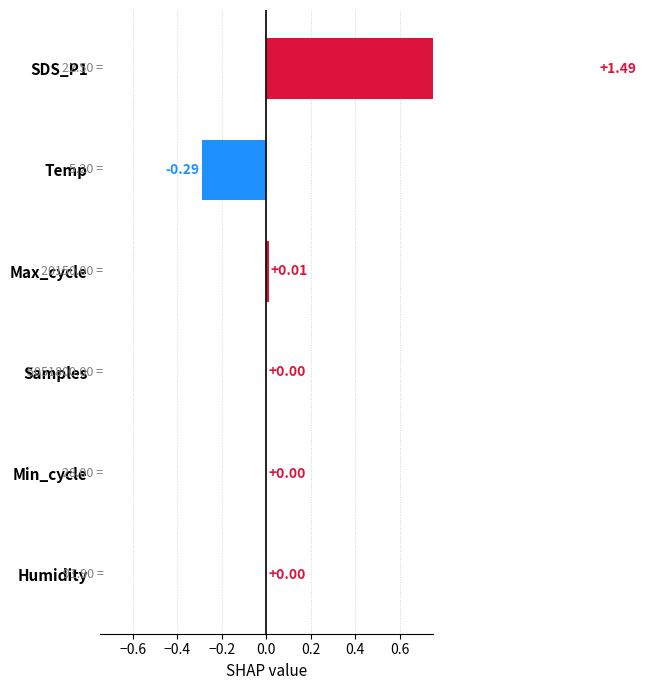

True or false: the data shows -0.8 at Humidity.

False